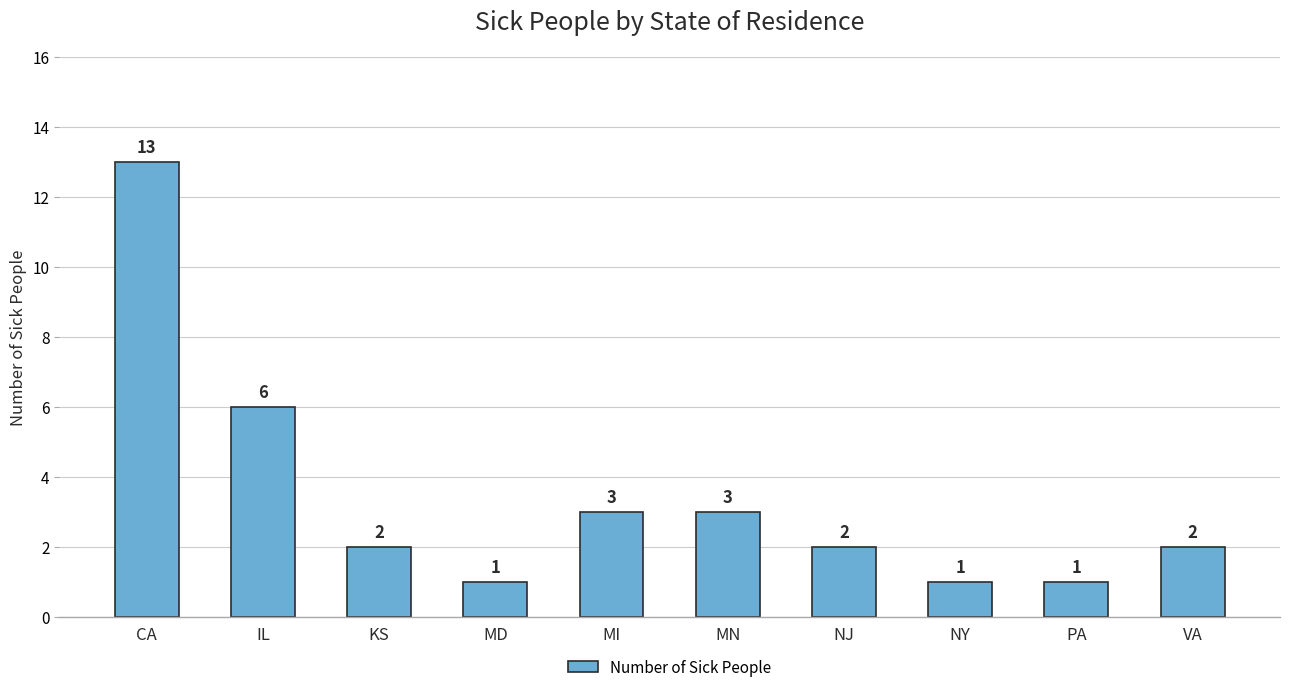

What is the difference between the maximum and minimum values?

12